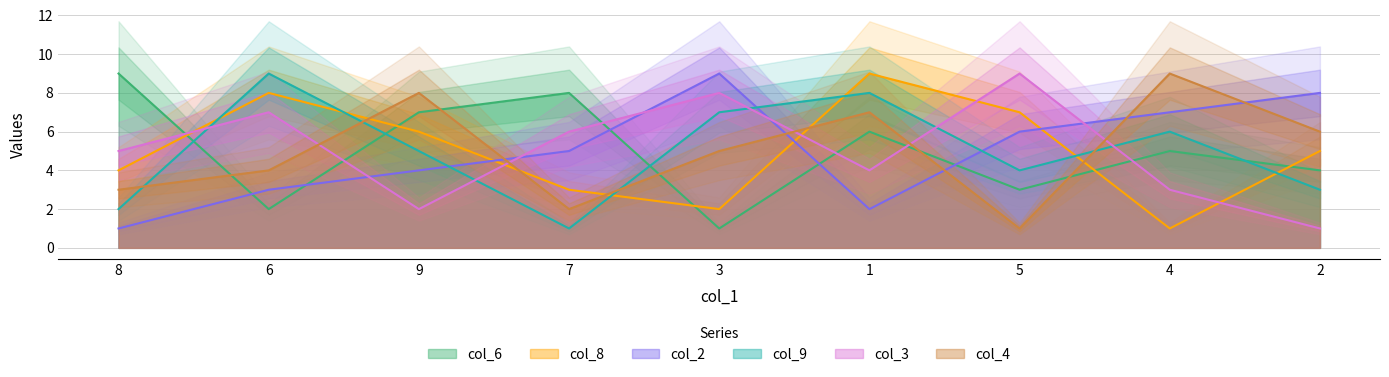

Which series has the largest range (max minus min)?

col_6